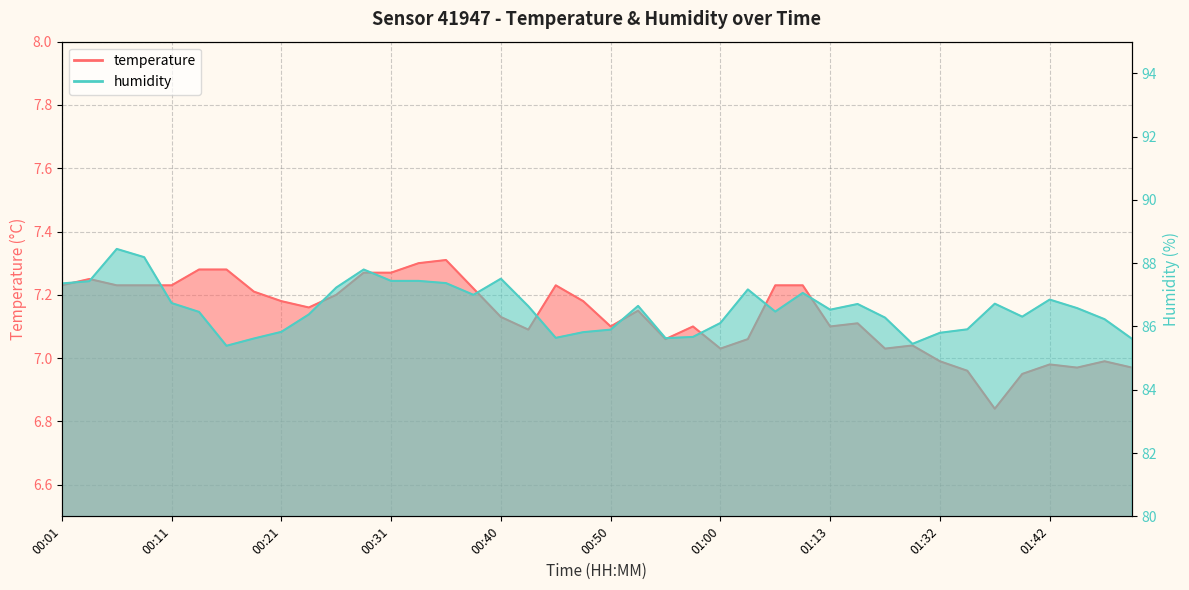

What position from the right is 01:10?

13